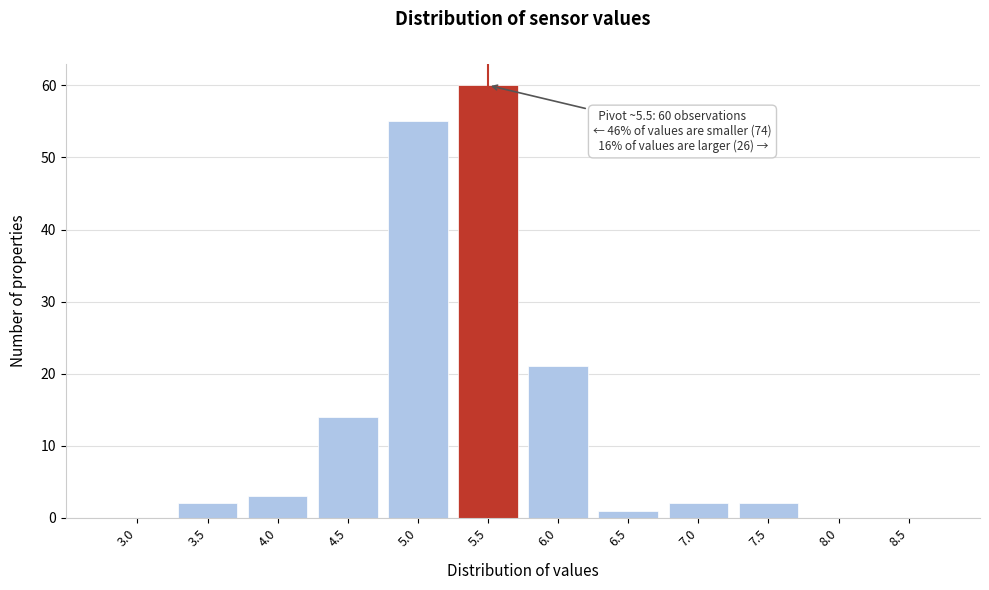

Reading left to right, what are all the values shown in this chart?

3.0=0	3.5=2	4.0=3	4.5=14	5.0=55	5.5=60	6.0=21	6.5=1	7.0=2	7.5=2	8.0=0	8.5=0